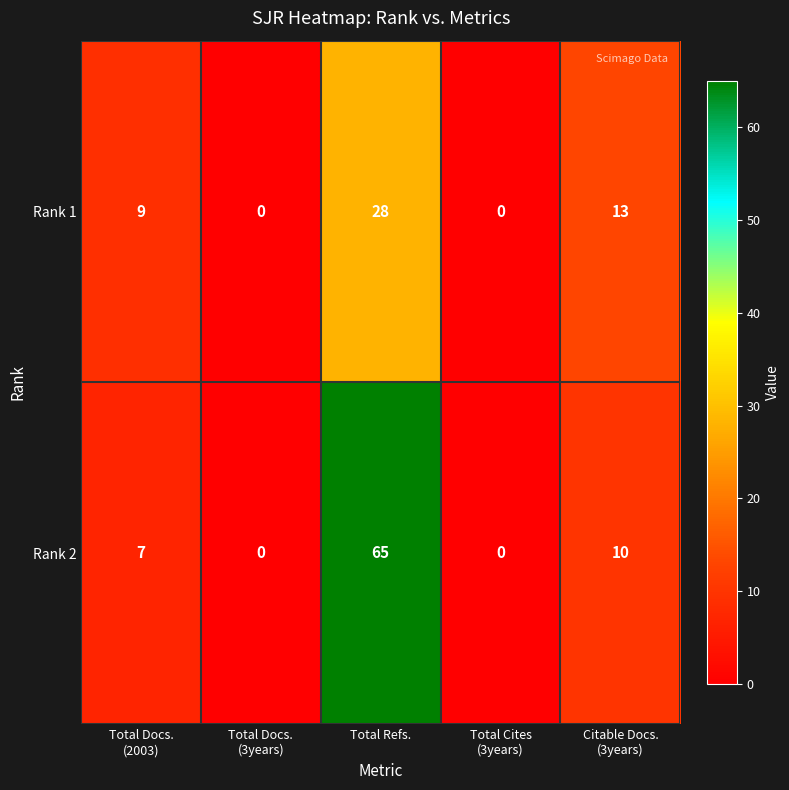

At how many categories does at least one series exceed 25?

1